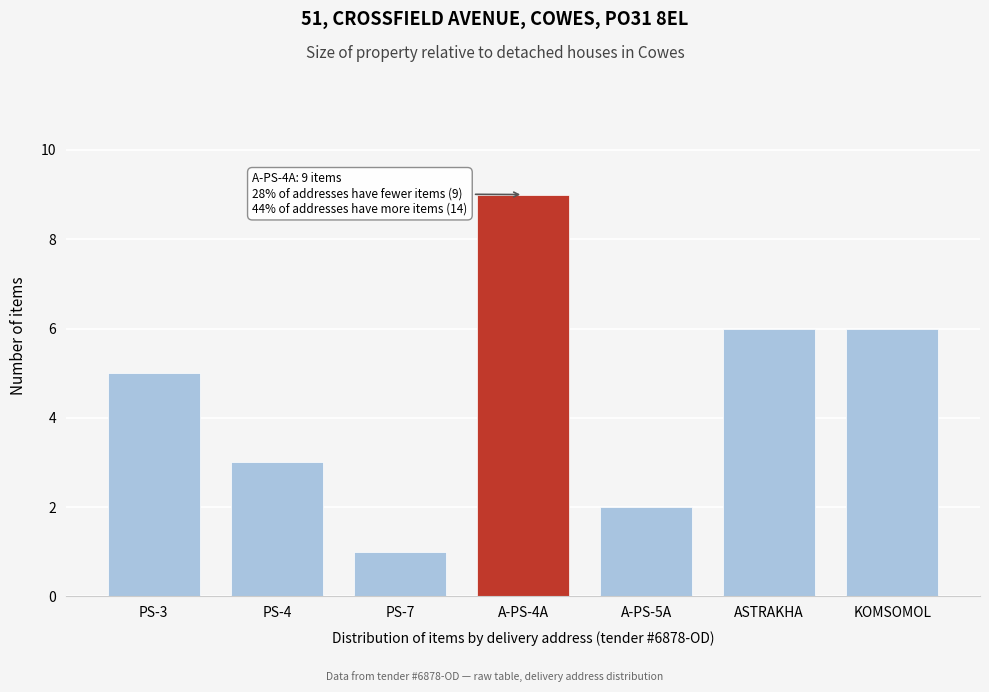

Reading left to right, transcribe all the data shown in this chart.

PS-3=5	PS-4=3	PS-7=1	A-PS-4A=9	A-PS-5A=2	ASTRAKHA=6	KOMSOMOL=6